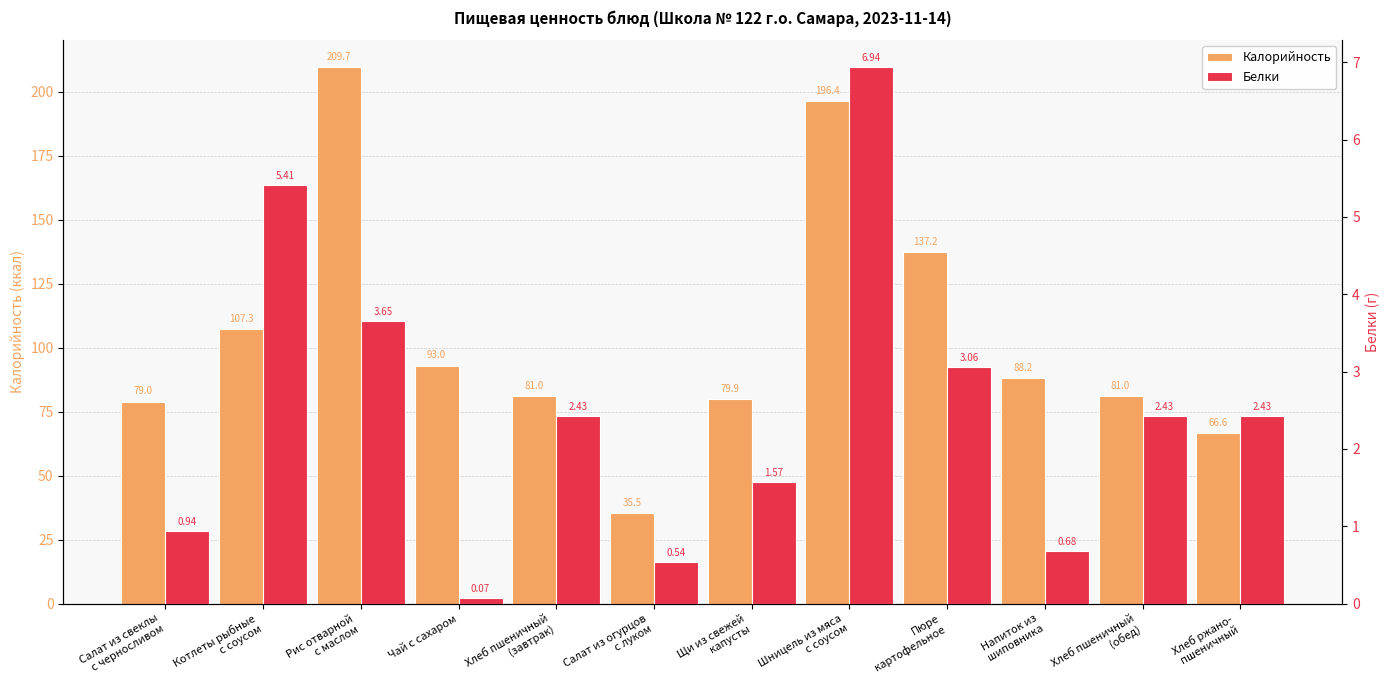

How many bars are there in total?

24